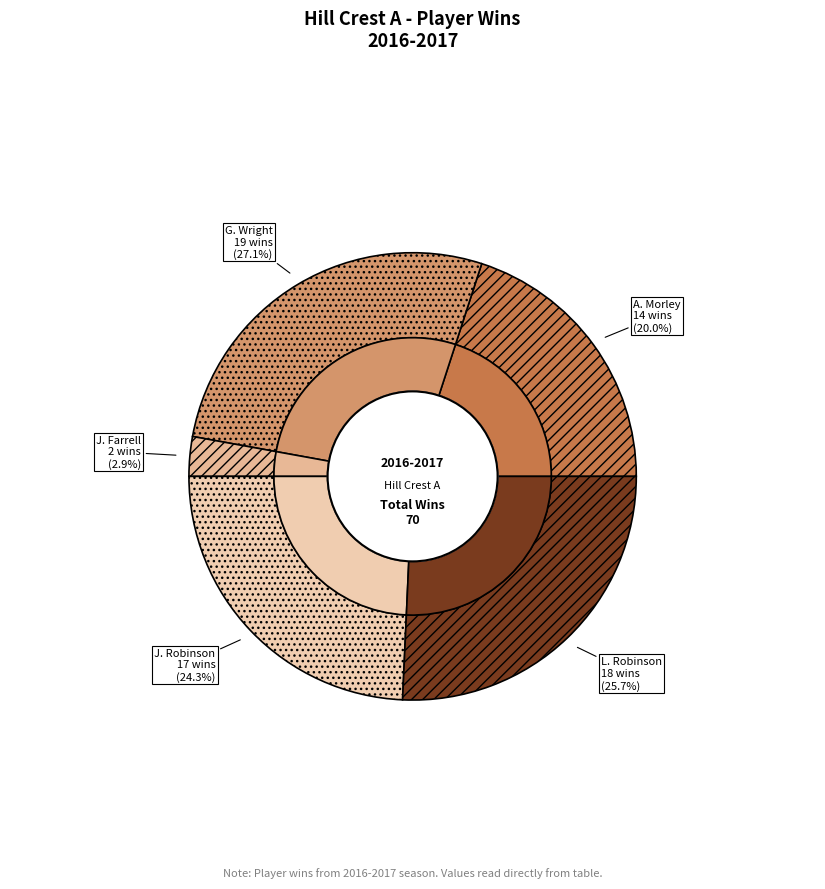

Do L. Robinson and J. Farrell together represent more than half of the pie?

No